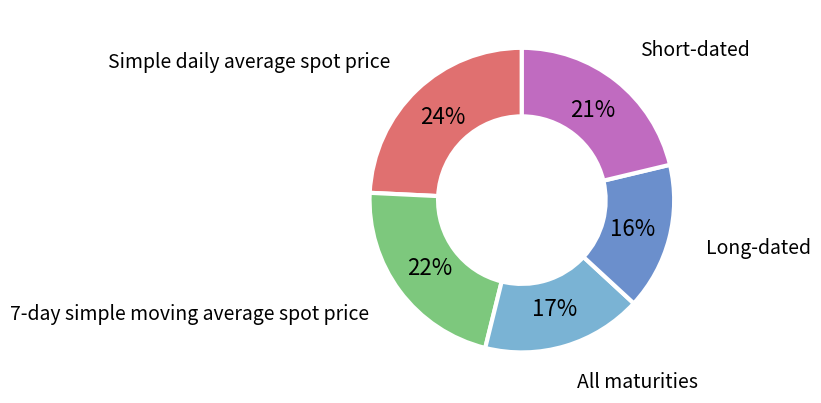

How many slices are in this pie chart?

5